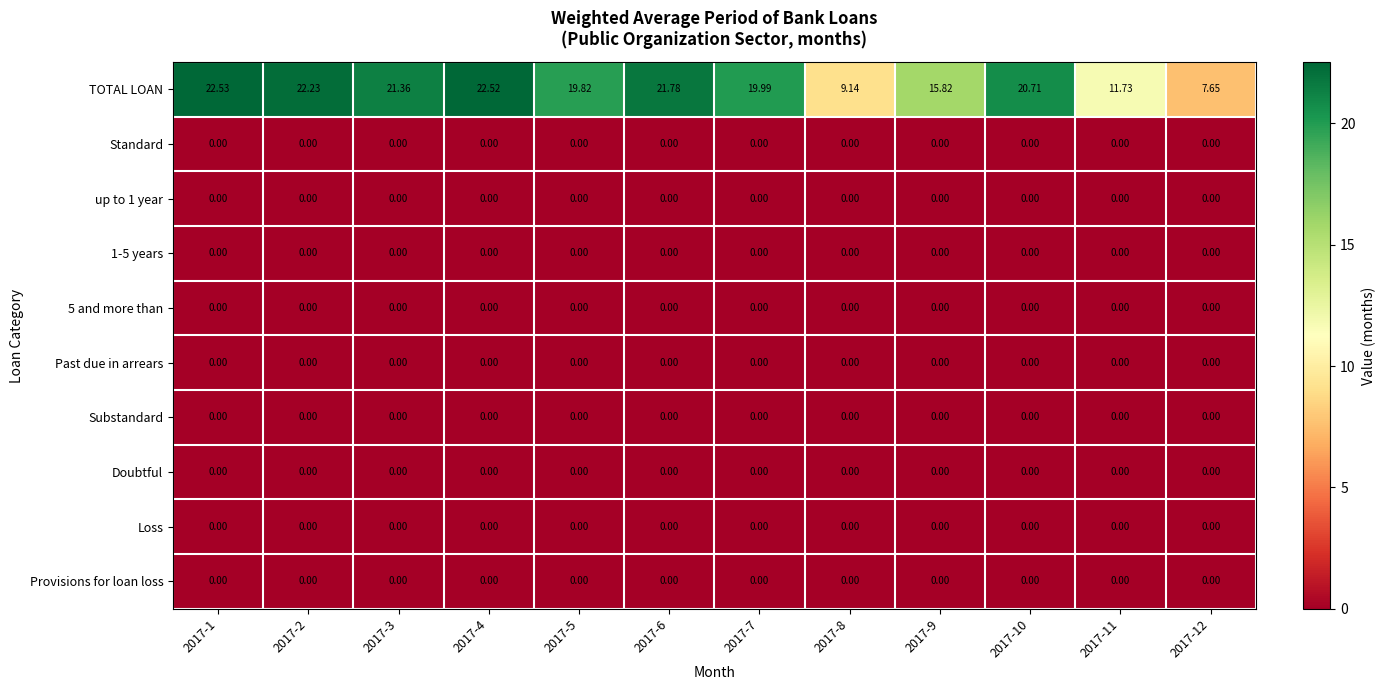

Which series has the widest spread of values?

TOTAL LOAN